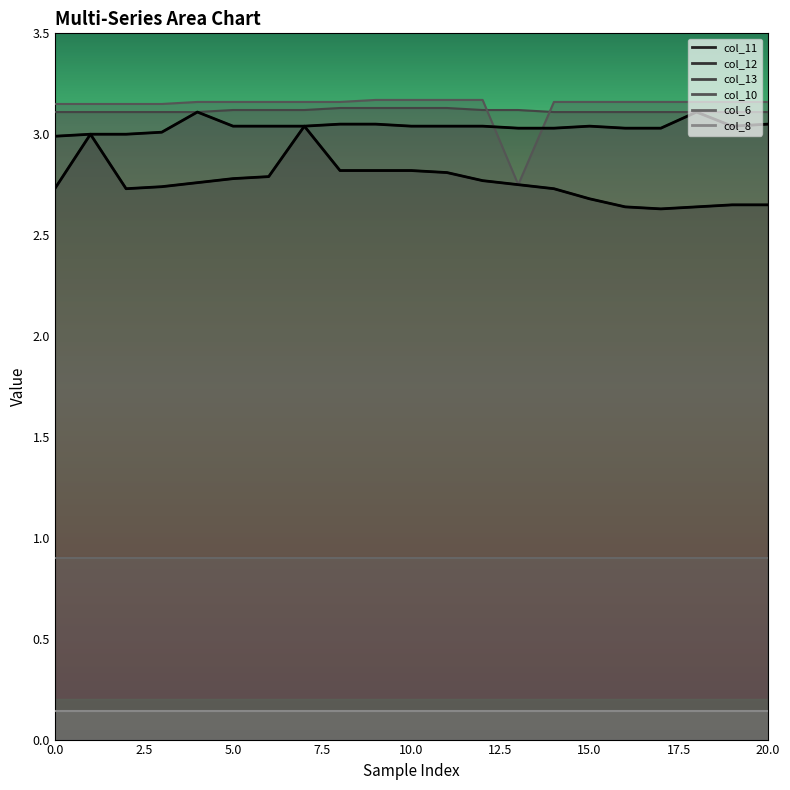

The col_11 (curve) series shows 3.0 at 2.5. True or false?

True